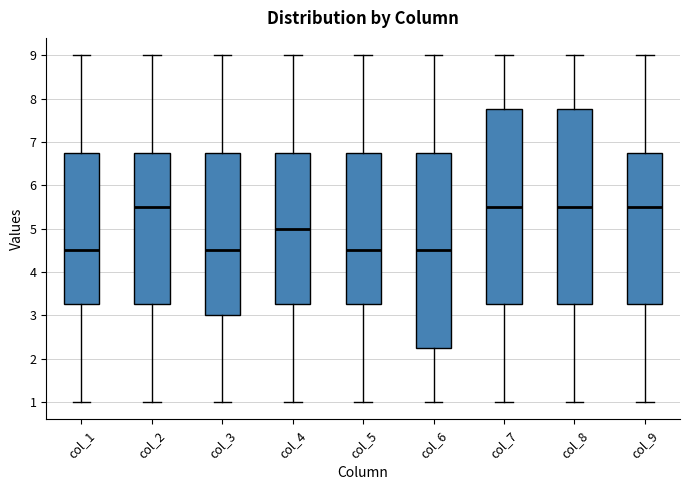

Where is the lower edge of the box for col_5 on the y-axis? The values are not printed on the chart, so give them approximately, as read against the axis.

3.3